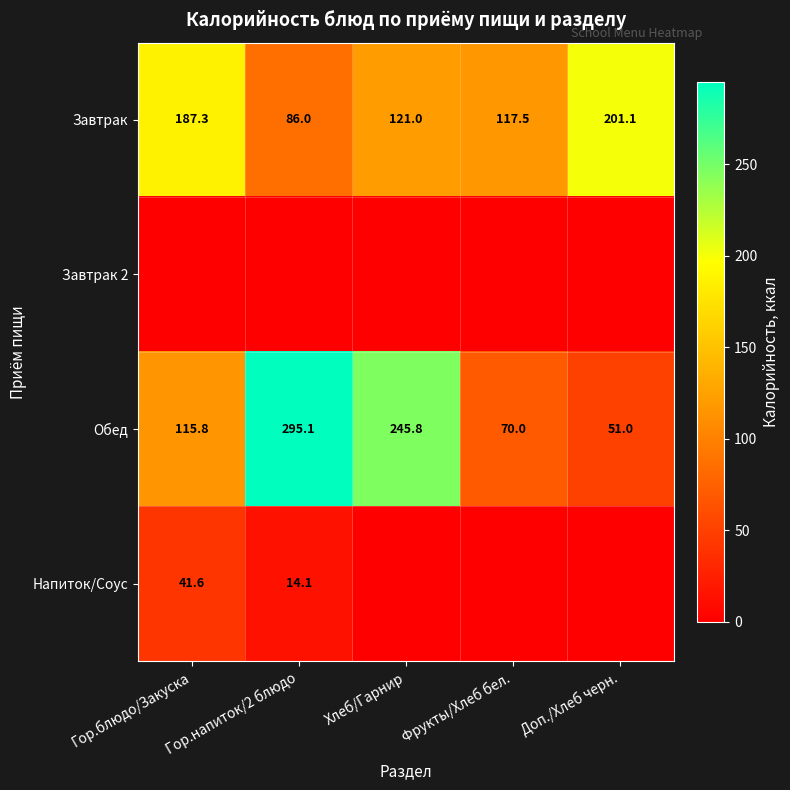

Count the number of data series in this chart.

4